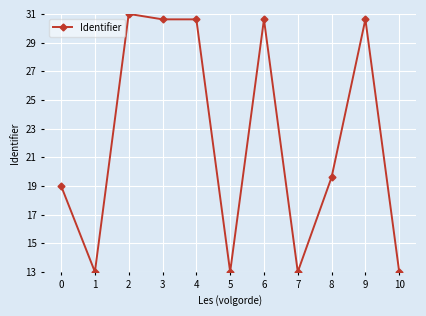

Reading right to left, extract all data points from this chart.

13.0	30.6	19.6	13.0	30.6	13.0	30.6	30.6	31.0	13.0	19.0